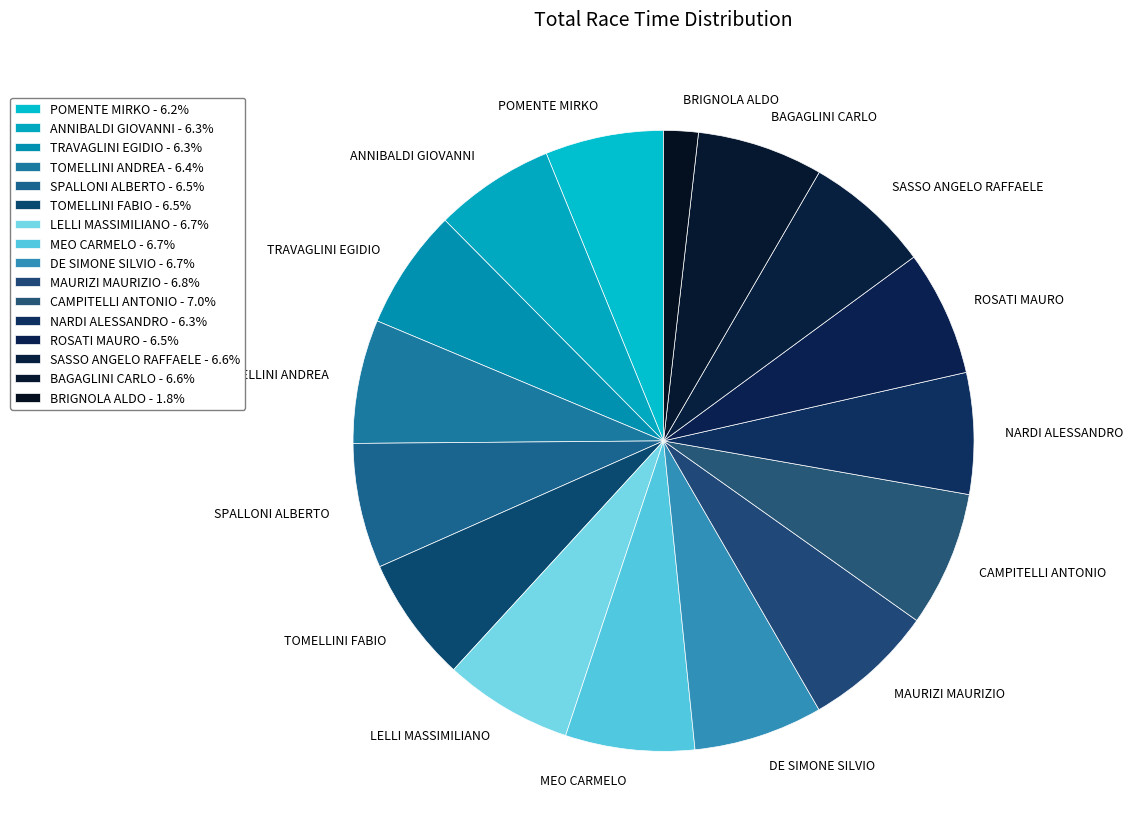

Which slice is the smallest?

BRIGNOLA ALDO